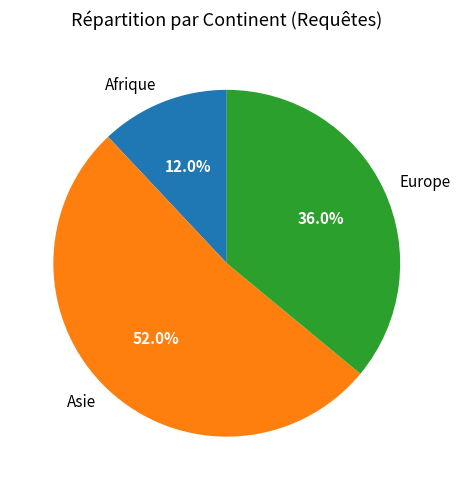

The Asie slice represents 67% of the pie. True or false?

False